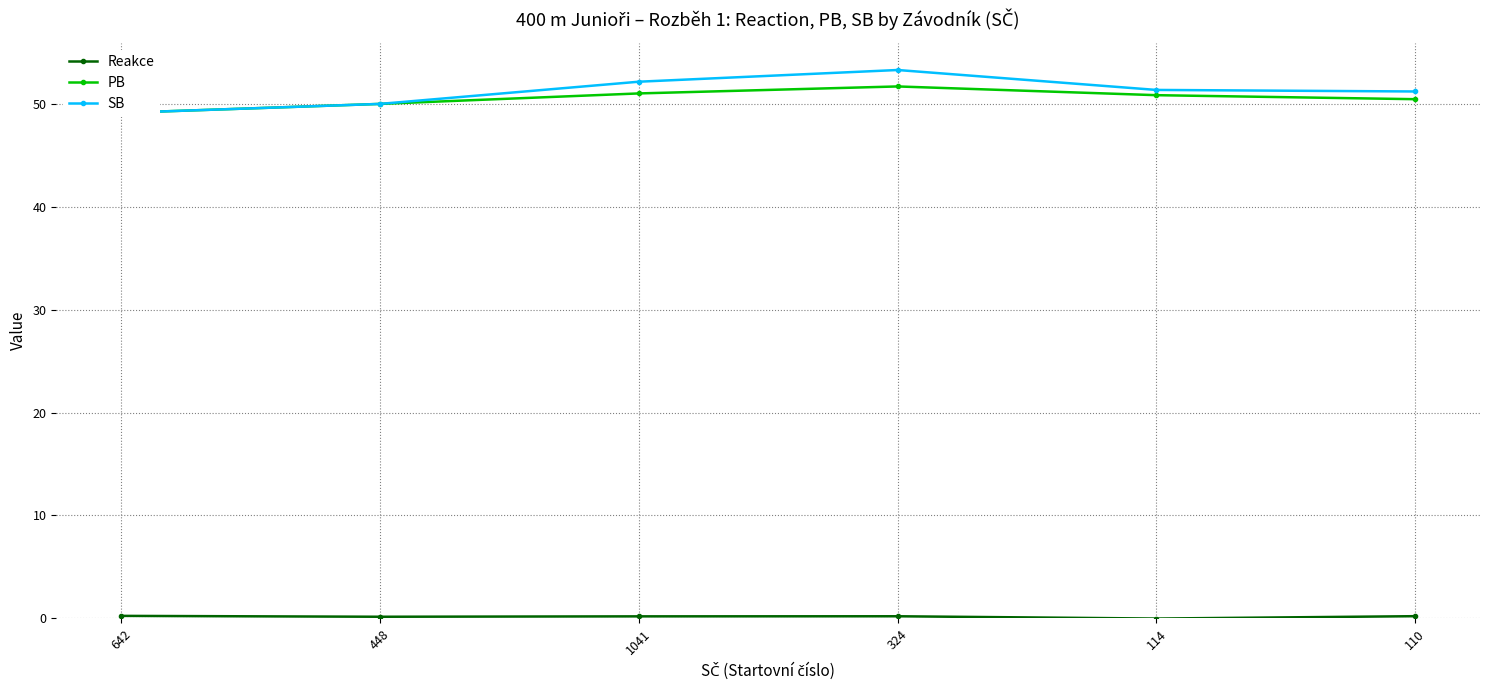

Which label corresponds to the largest value in the chart?

324